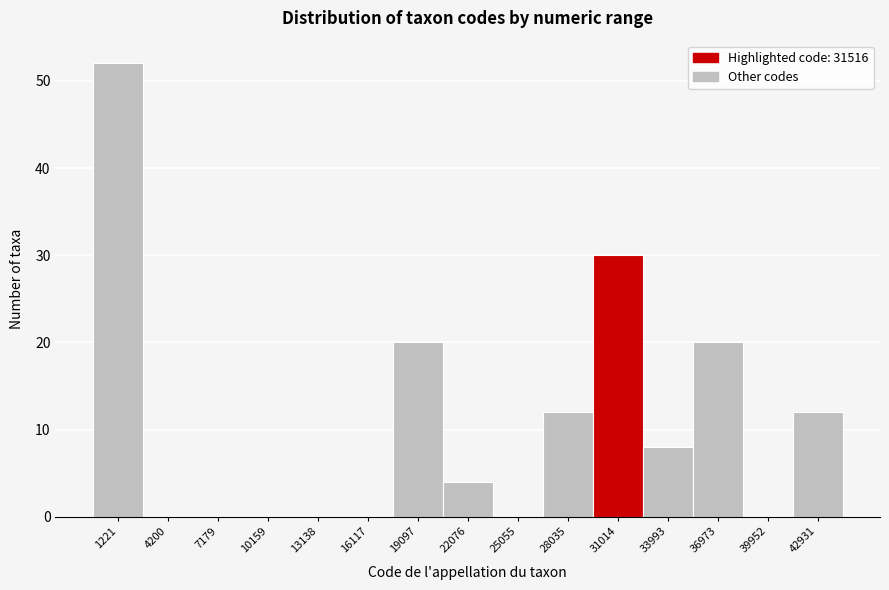

Reading left to right, what are all the values shown in this chart?

1221=52	4200=0	7179=0	10159=0	13138=0	16117=0	19097=20	22076=4	25055=0	28035=12	31014=30	33993=8	36973=20	39952=0	42931=12